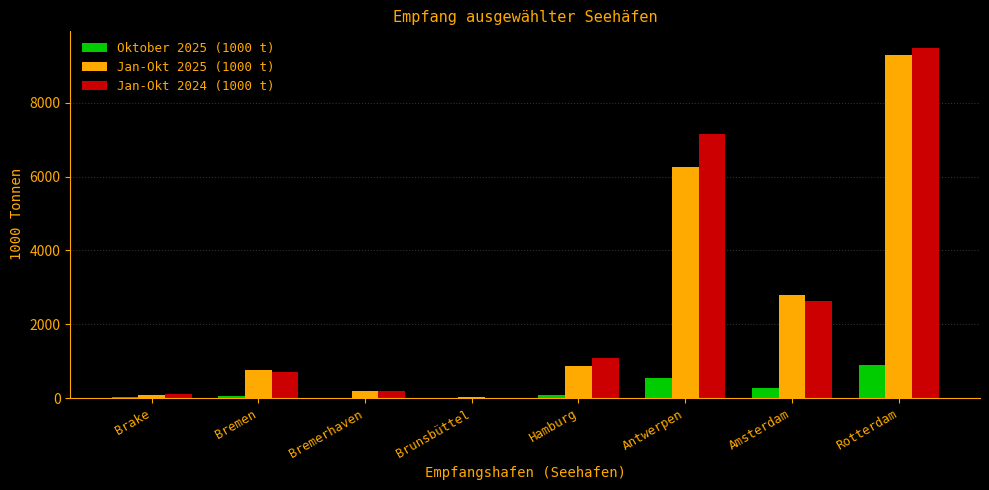

Which category has the highest value in the Oktober 2025 (1000 t) series?

Rotterdam